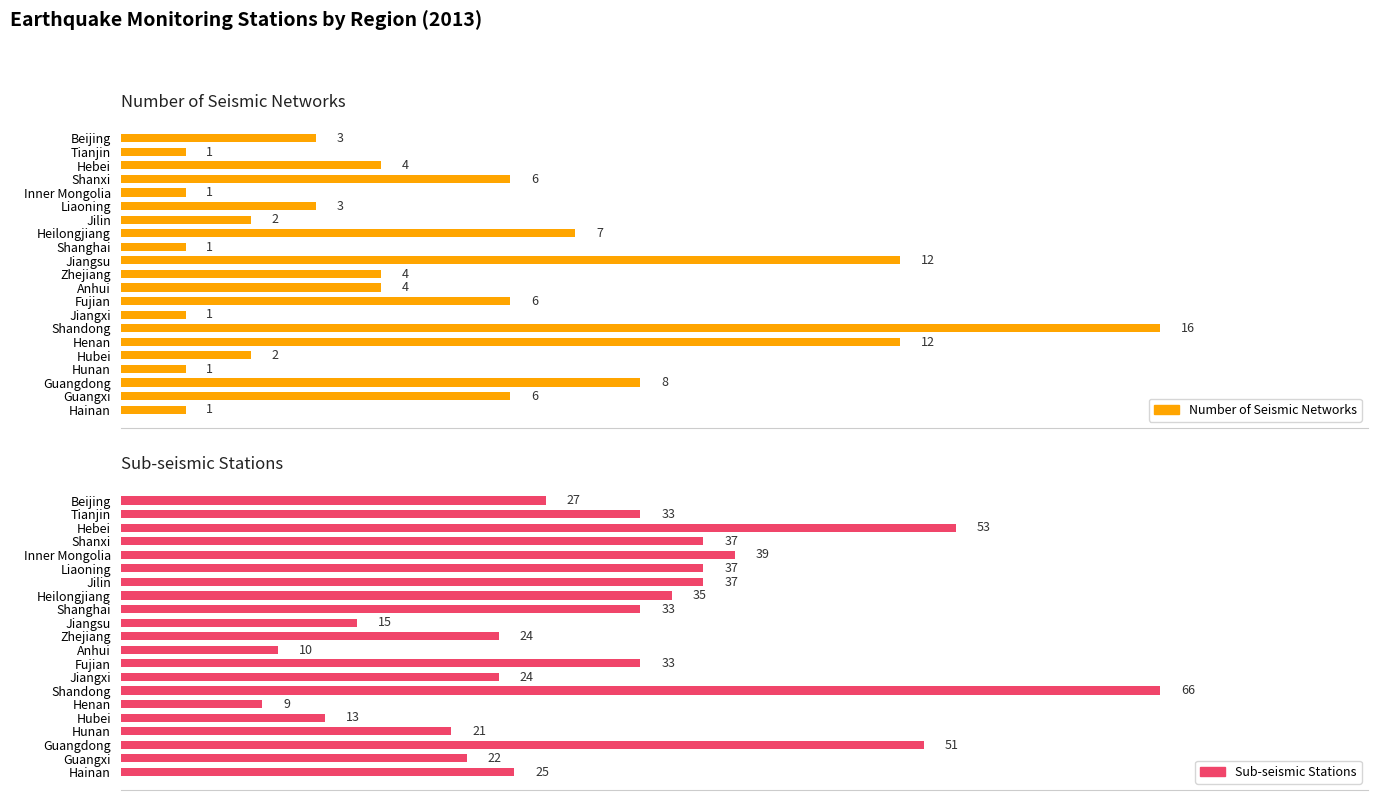

List the series in order of their peak value, highest first.

Sub-seismic Stations, Number of Seismic Networks